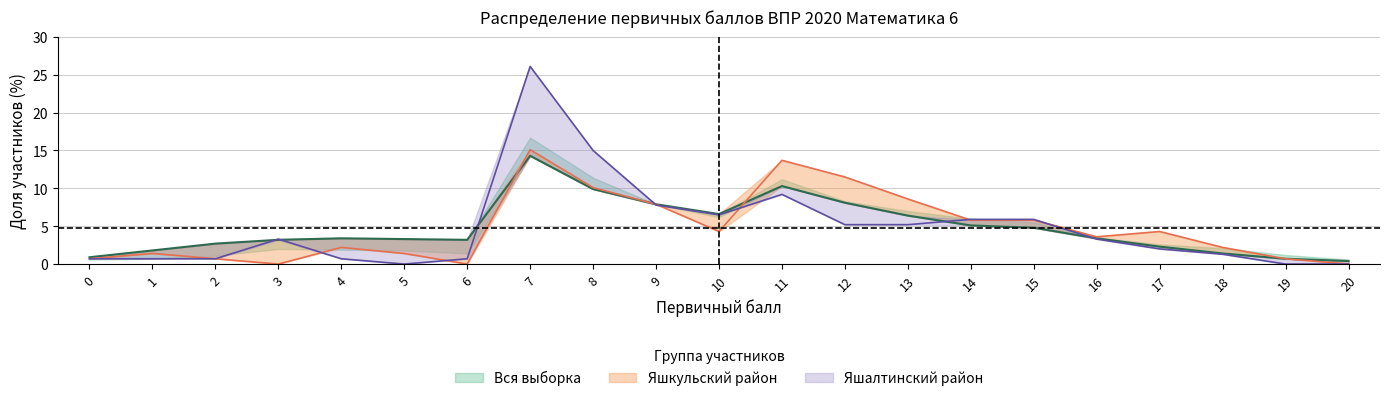

True or false: Яшалтинский район has a value of 1.6 at 15.

False